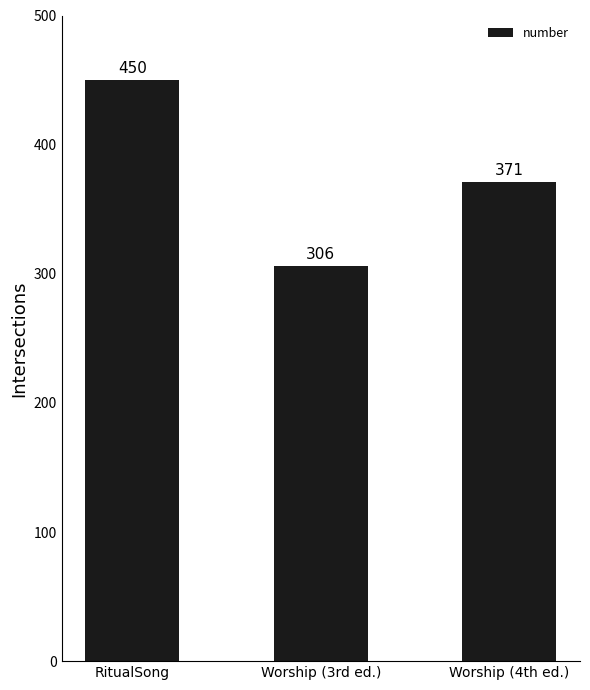

Reading right to left, extract all data points from this chart.

371	306	450